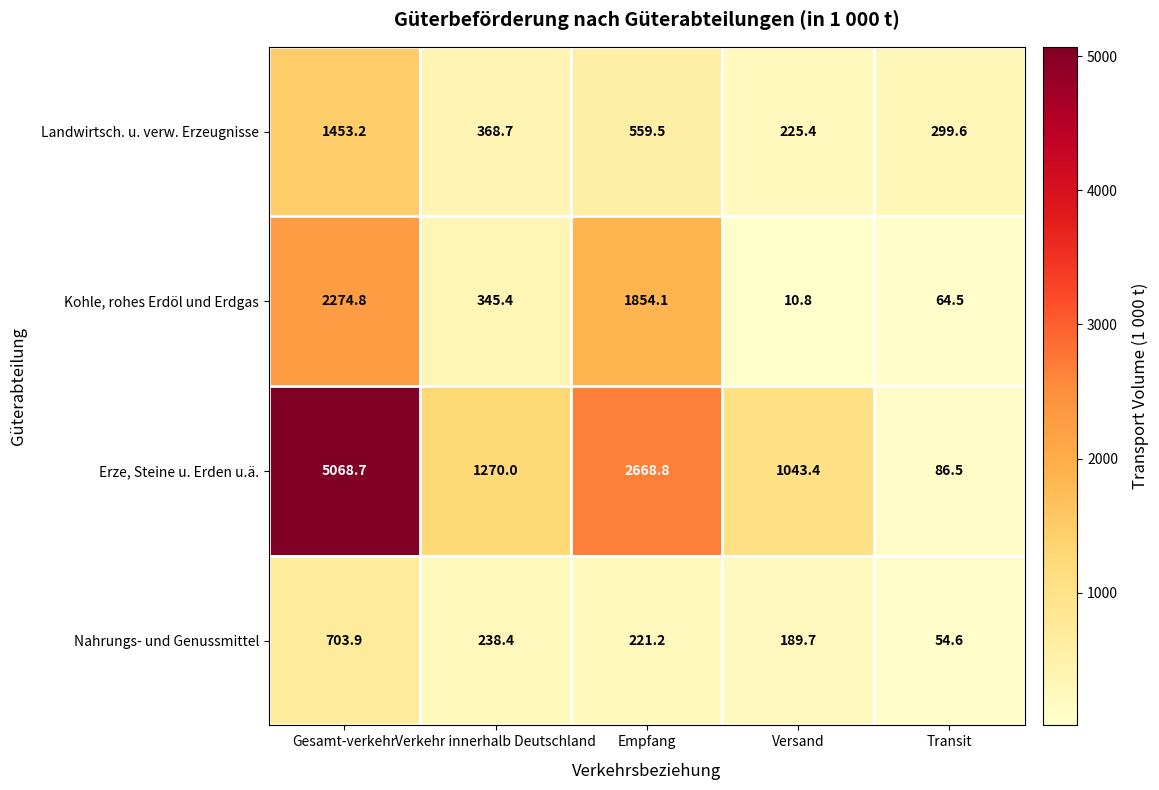

The value of Nahrungs- und Genussmittel at Gesamt-verkehr is 703.9. True or false?

True